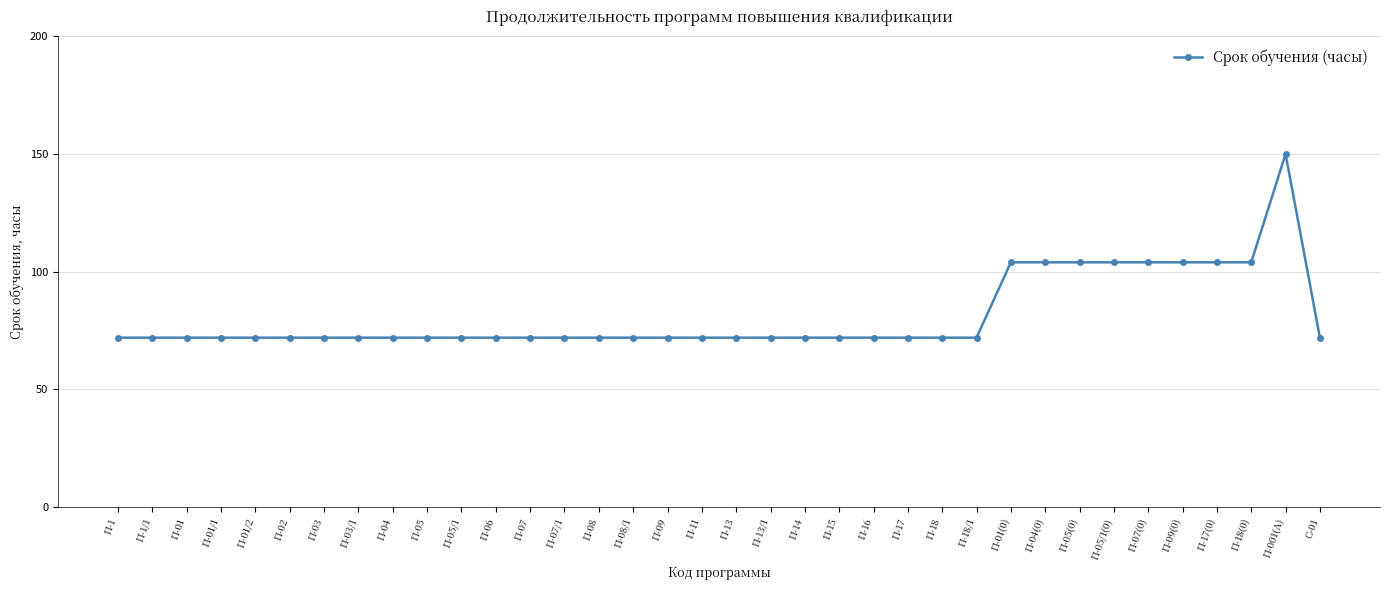

What is the ratio of the value at П-07(0) to the value at П-17?

1.4